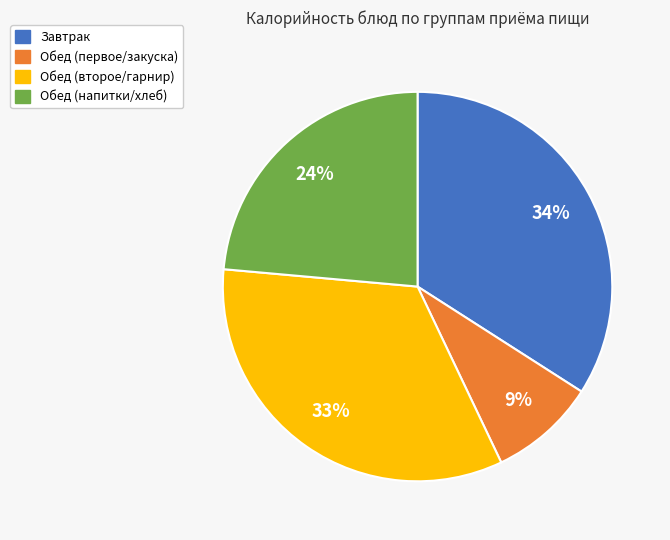

To the nearest percent, what percentage of the pie is Обед (первое/закуска)?

9%